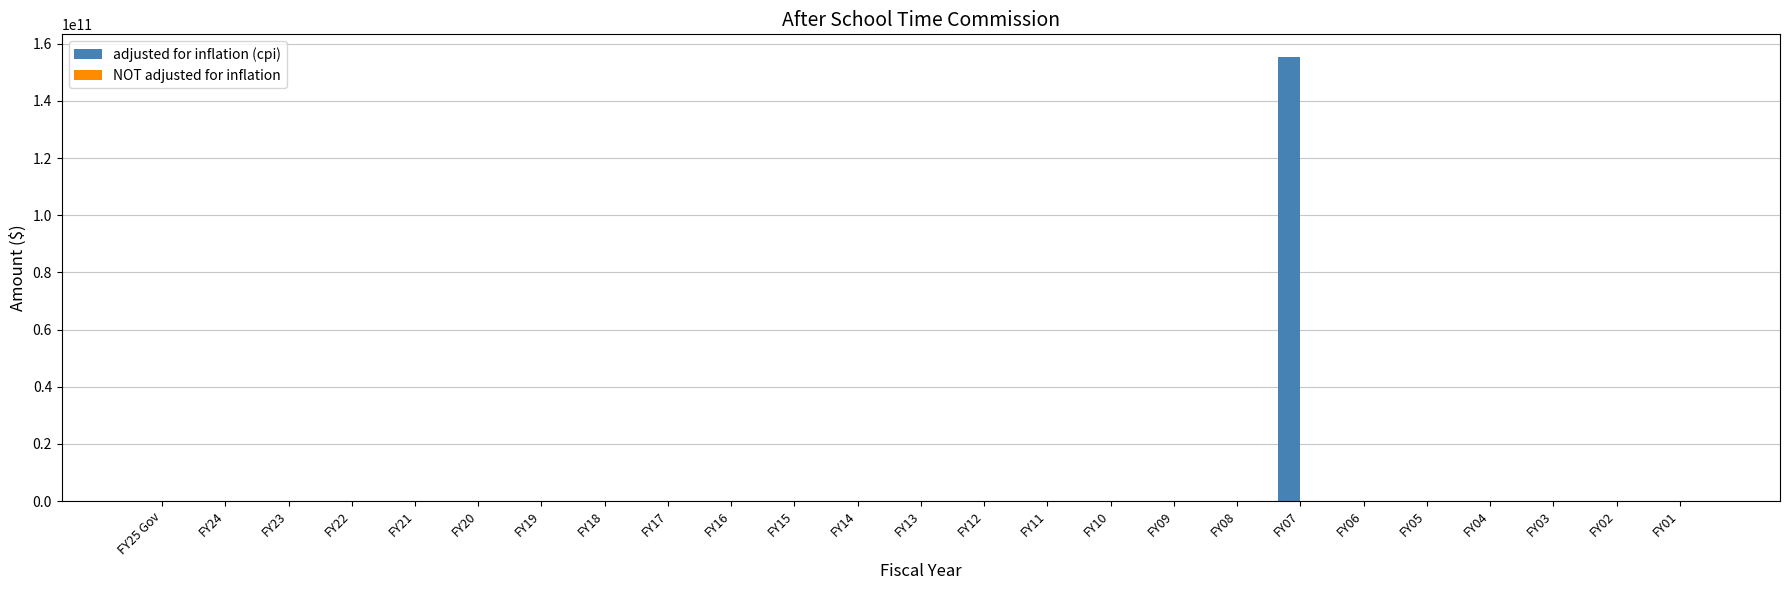

The value of adjusted for inflation (cpi) at FY09 is 79293847666. True or false?

False